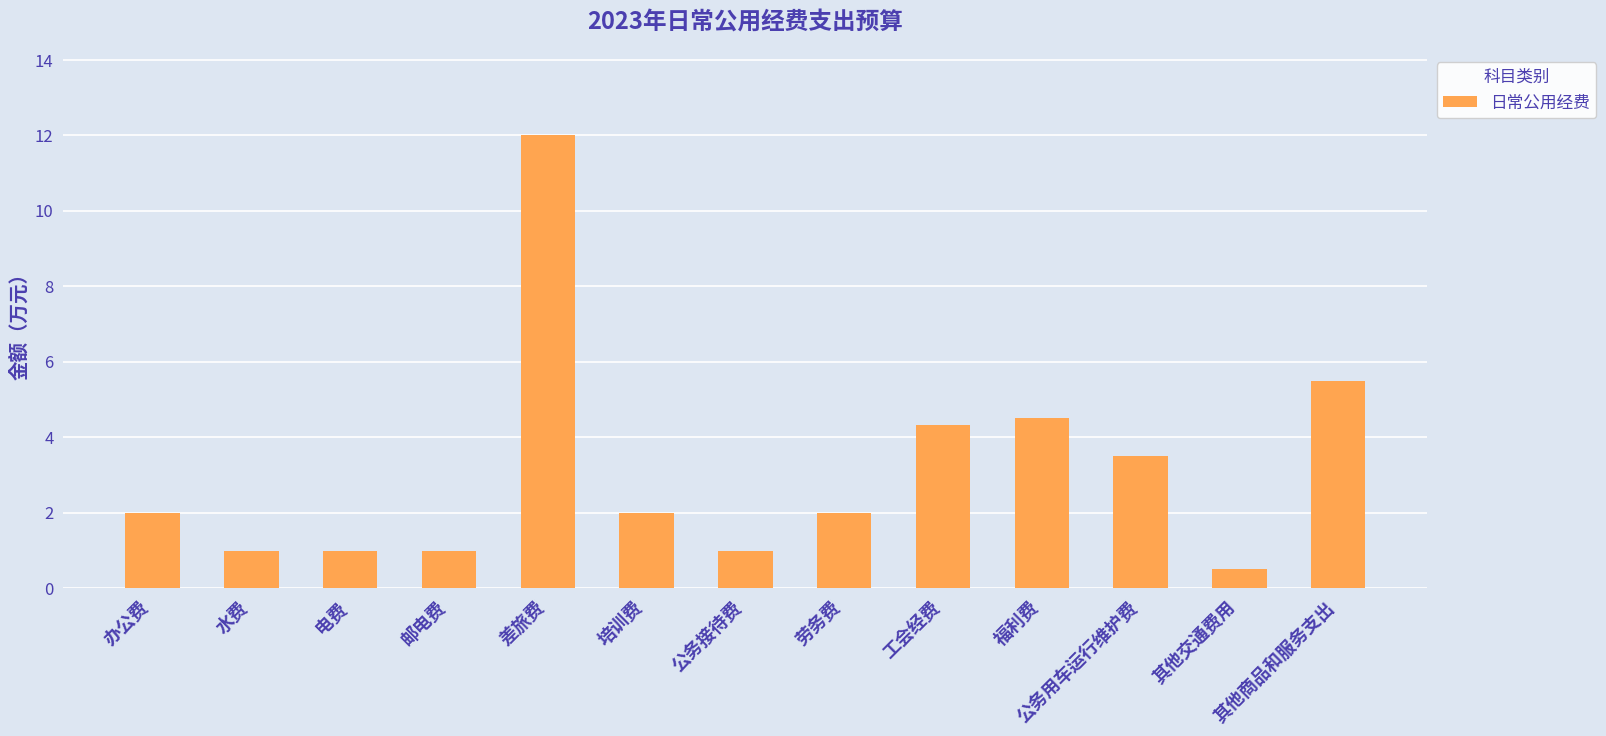

Reading left to right, what are all the values shown in this chart?

2.0	1.0	1.0	1.0	12.0	2.0	1.0	2.0	4.3	4.5	3.5	0.5	5.5